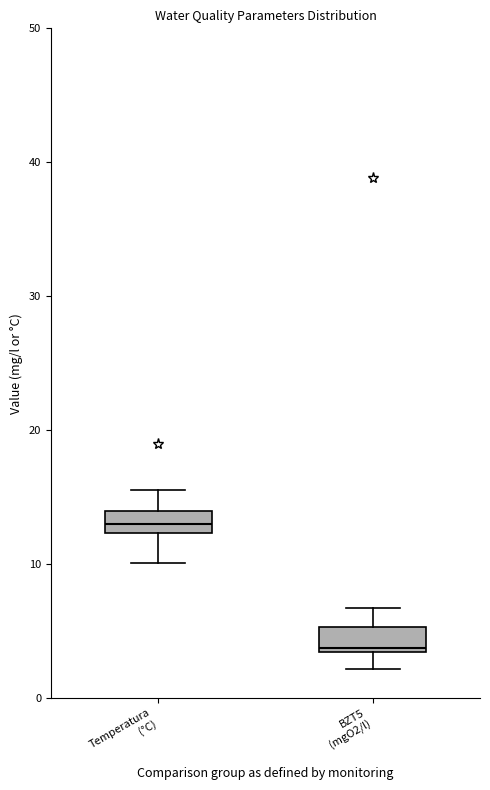

Which box's median line is the highest?

Temperatura (°C)